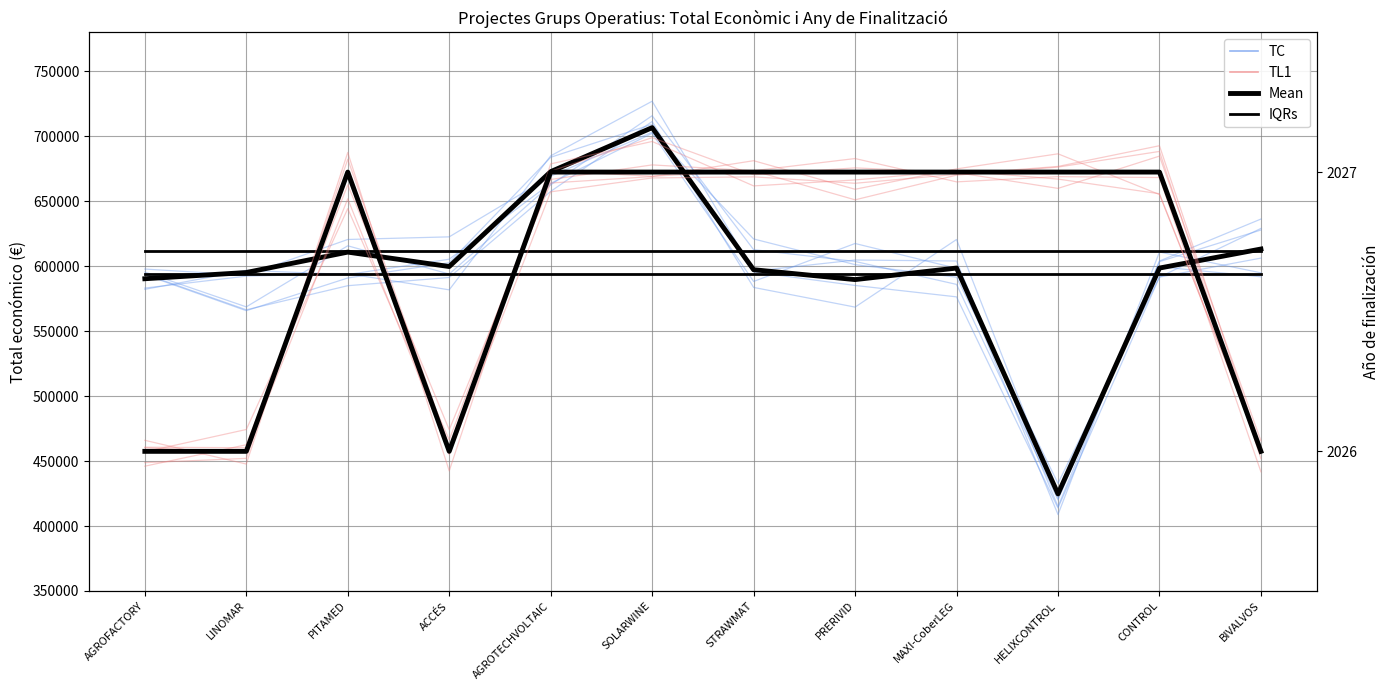

What is the highest value of the TC series?

703184.9